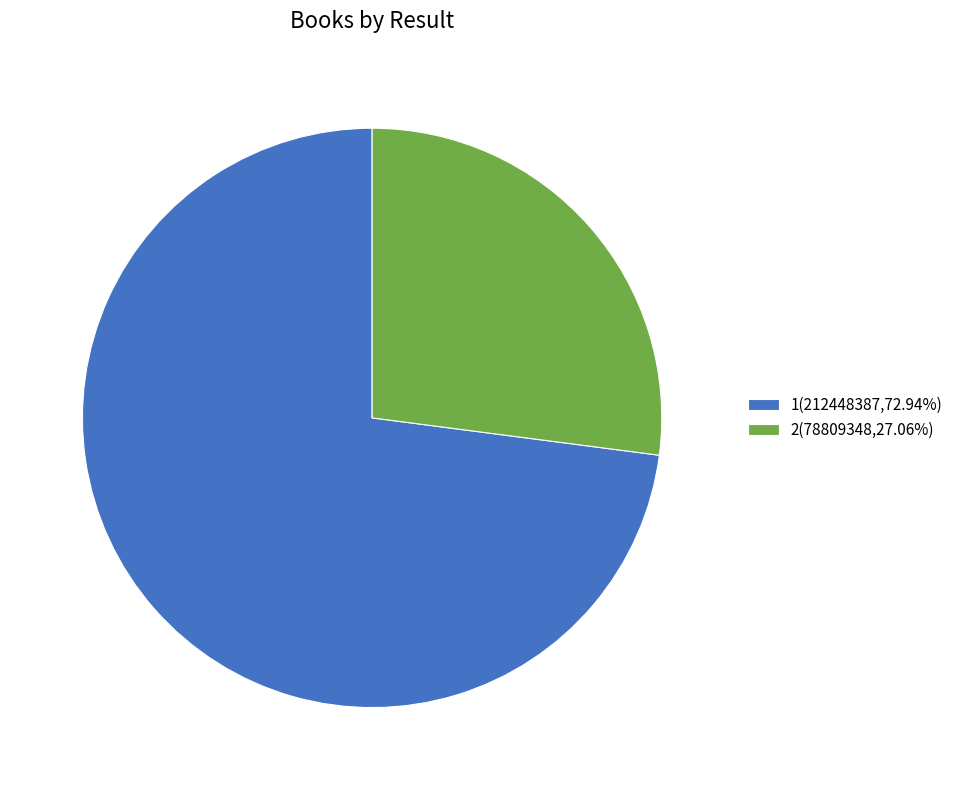

The 1 slice represents 73% of the pie. True or false?

True